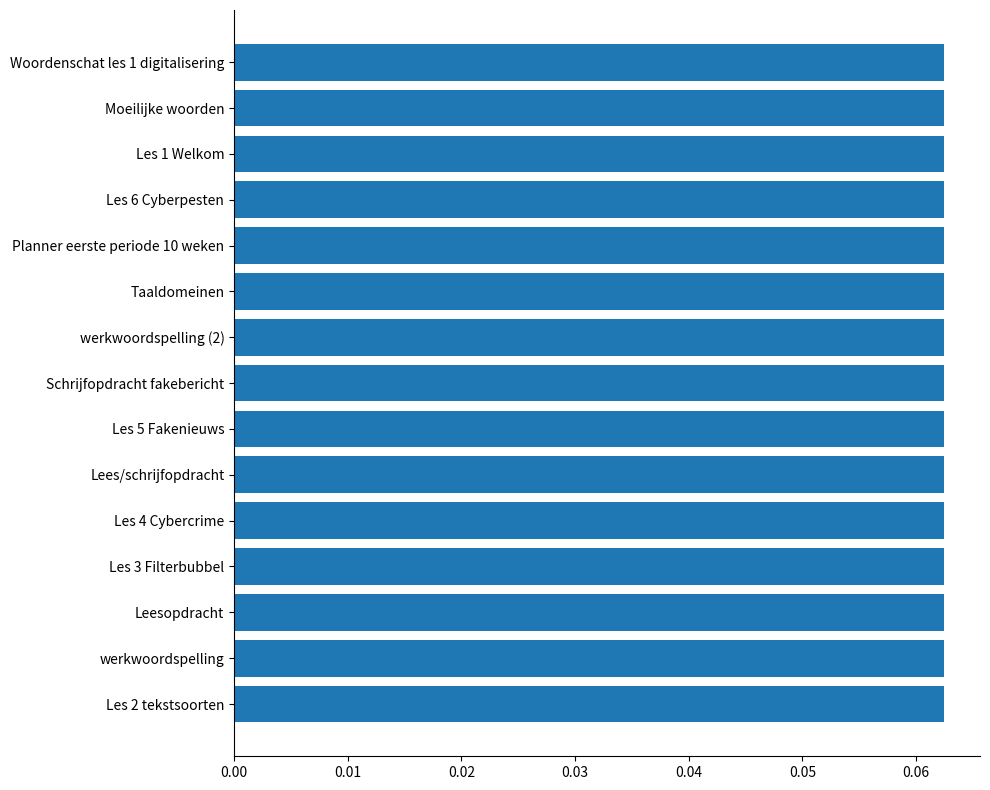

What is the label of the 2nd bar from the bottom?

werkwoordspelling